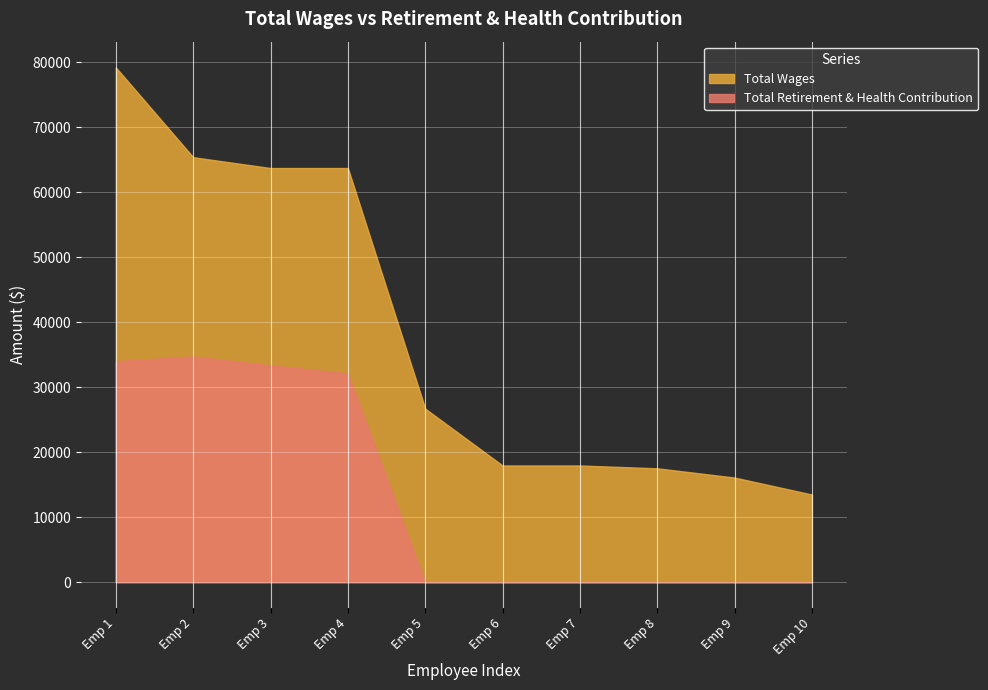

Is it true that Total Wages equals 63732 at 63732?

True